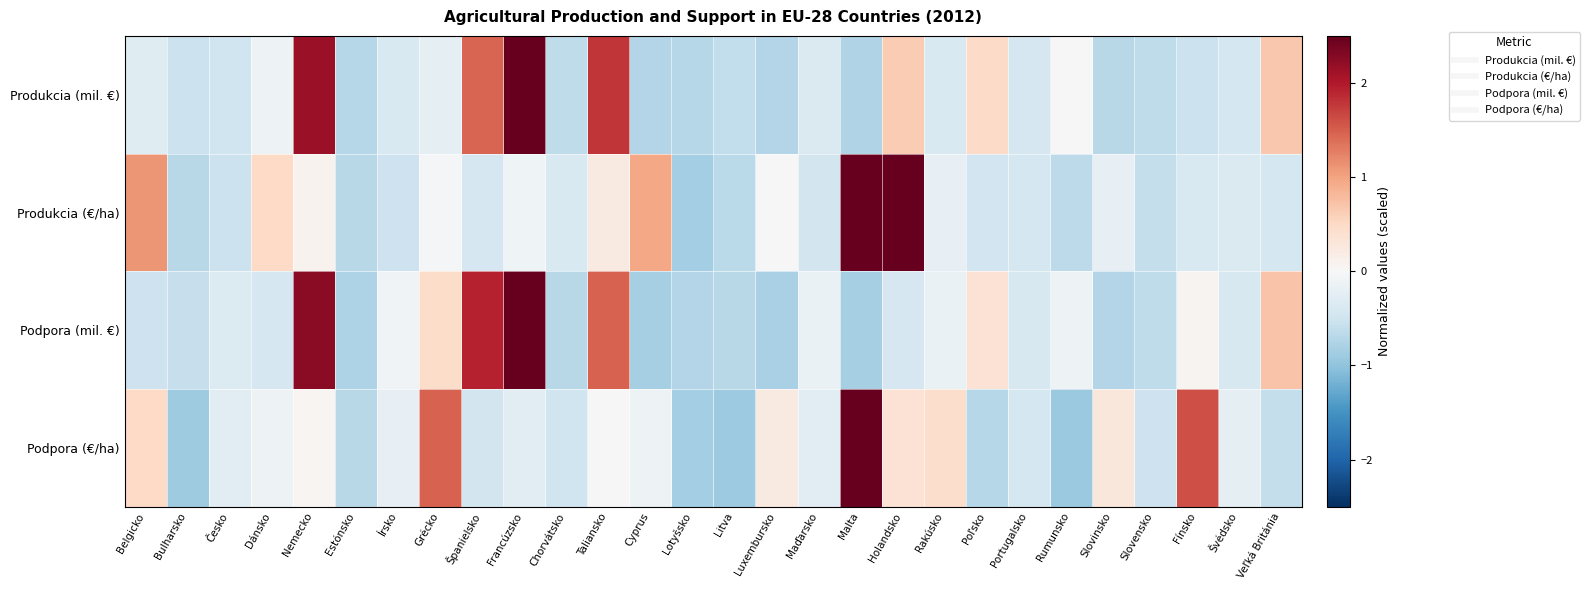

Which label corresponds to the largest value in the chart?

Malta